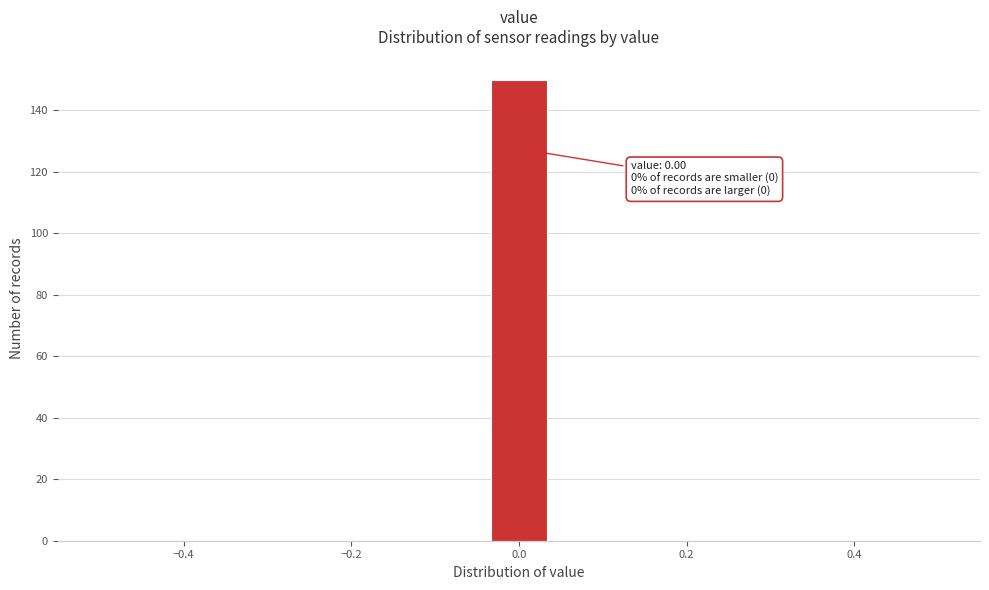

Read against the x-axis, roughly where is the centre of the tallest bar?

0.00